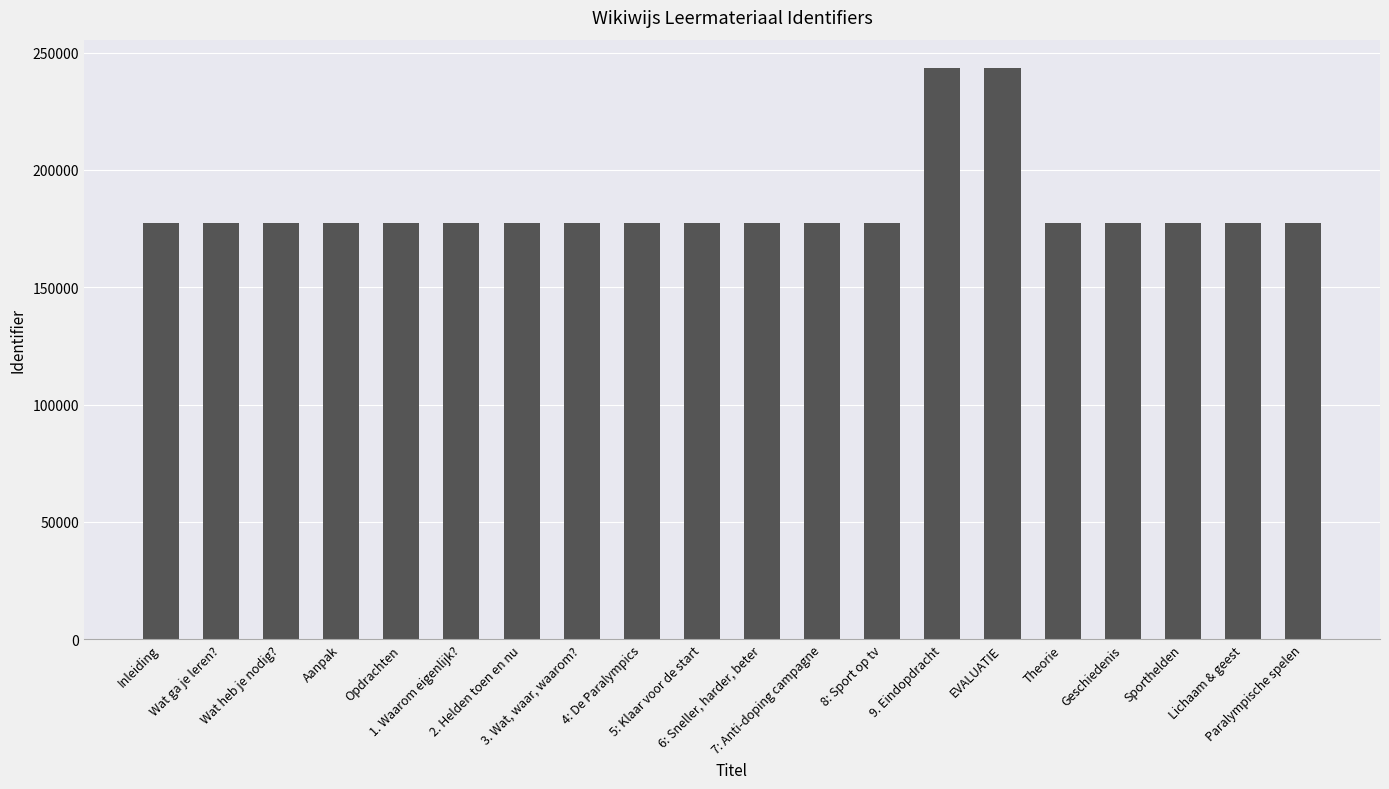

What is the average value?

184012